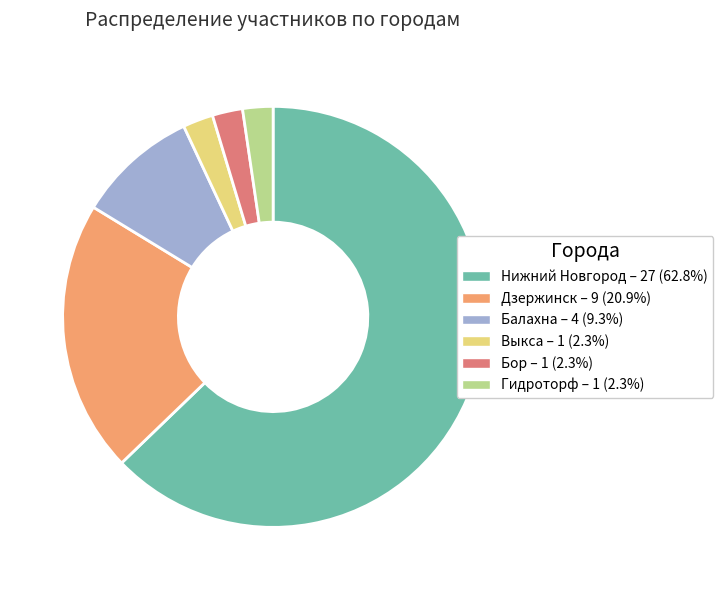

Between Балахна and Бор, which is larger?

Балахна